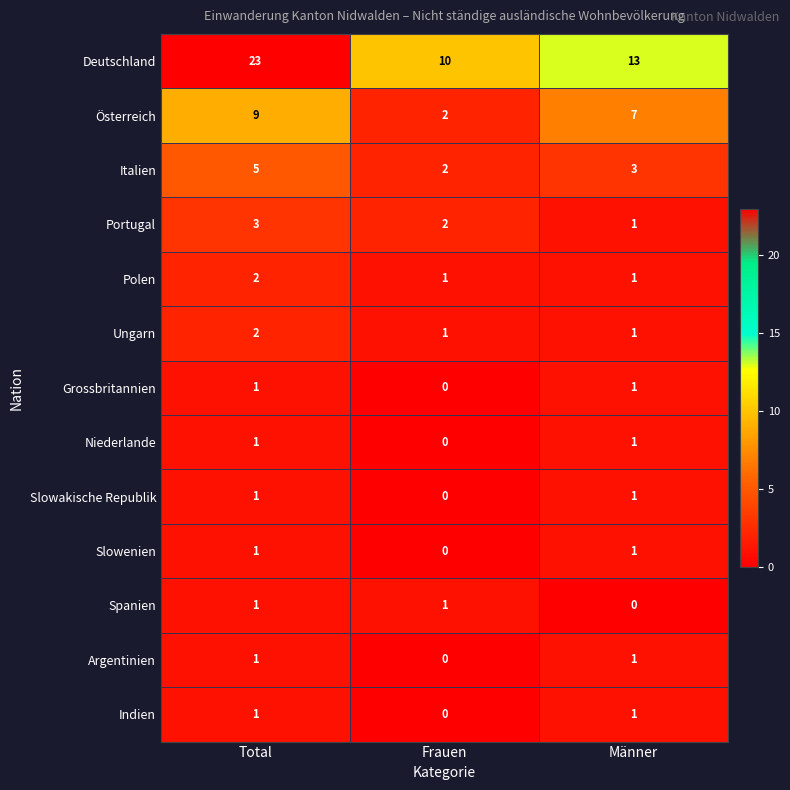

What is the total value across all series at Männer?

32